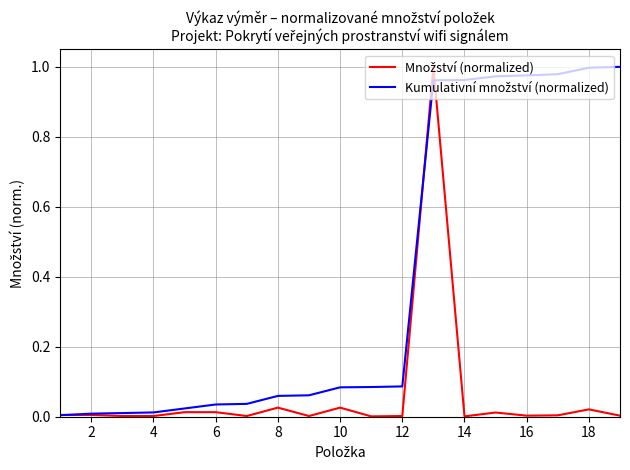

Does the chart display data point markers on the line(s)?

No